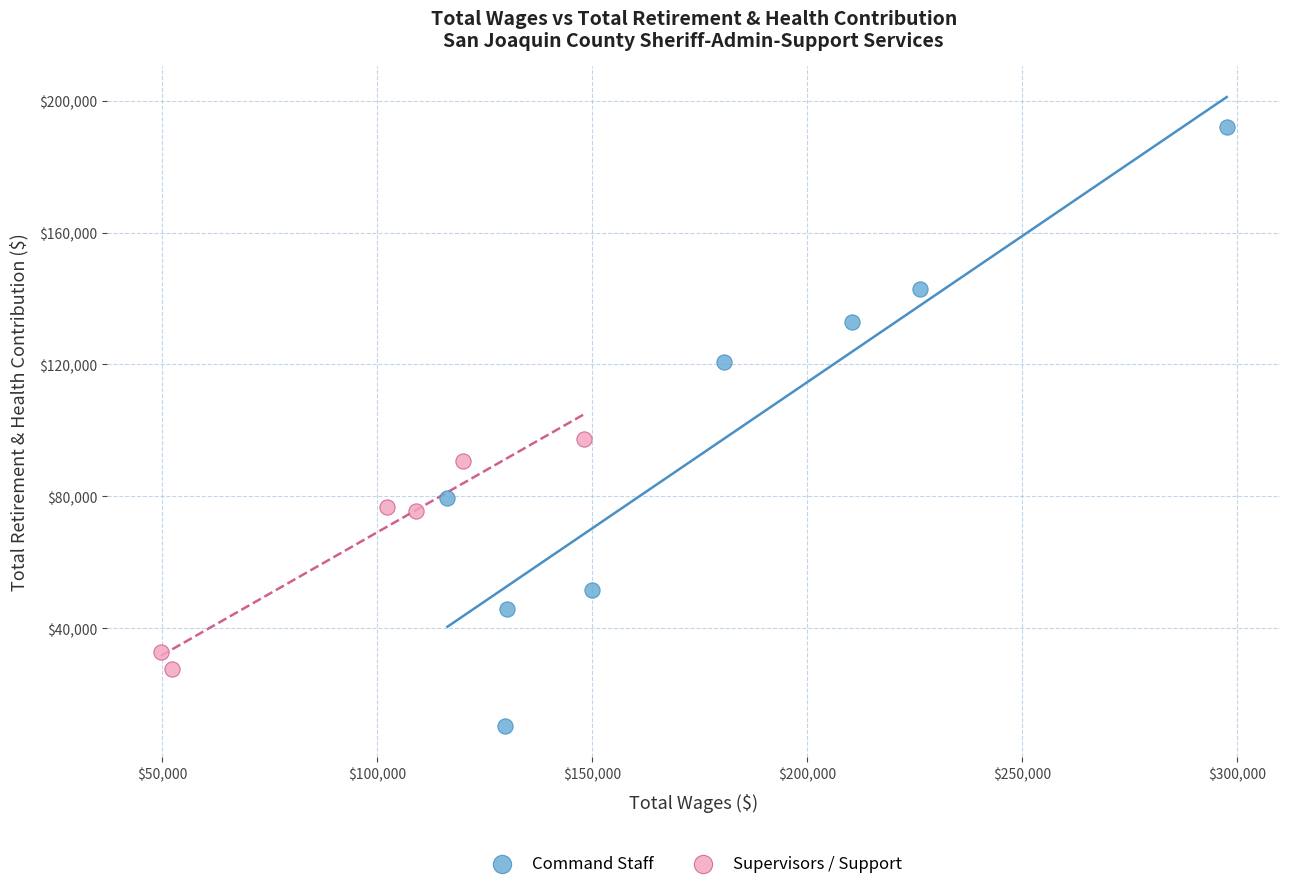

Which series has the largest Y range (max minus min)?

Command Staff